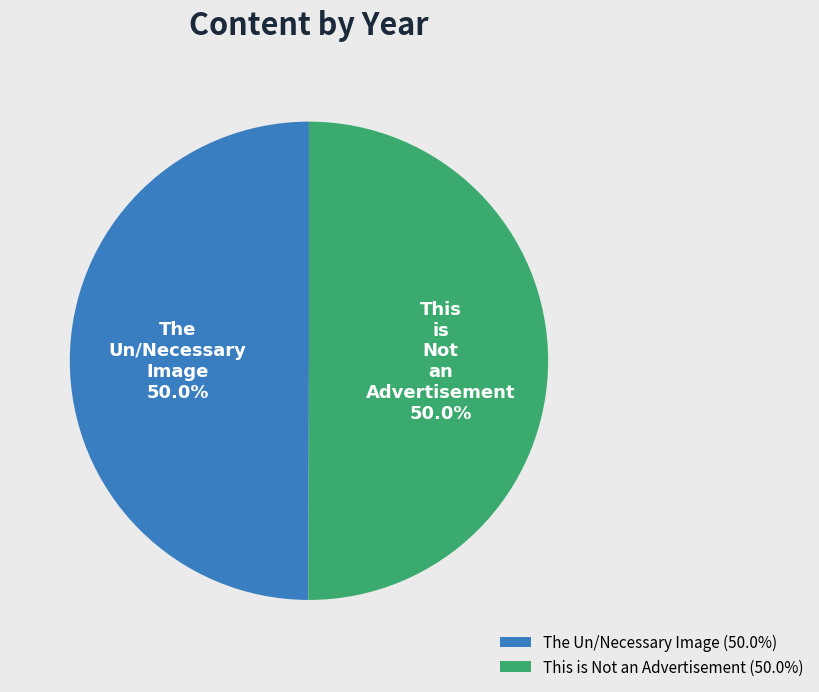

What portion of the pie excludes This is Not an Advertisement?

50.0%